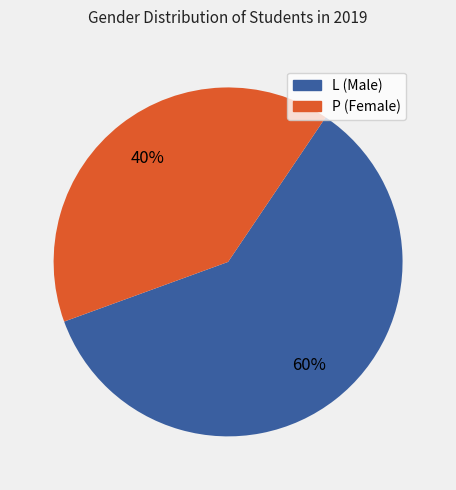

To the nearest percent, what is the average slice percentage?

50%